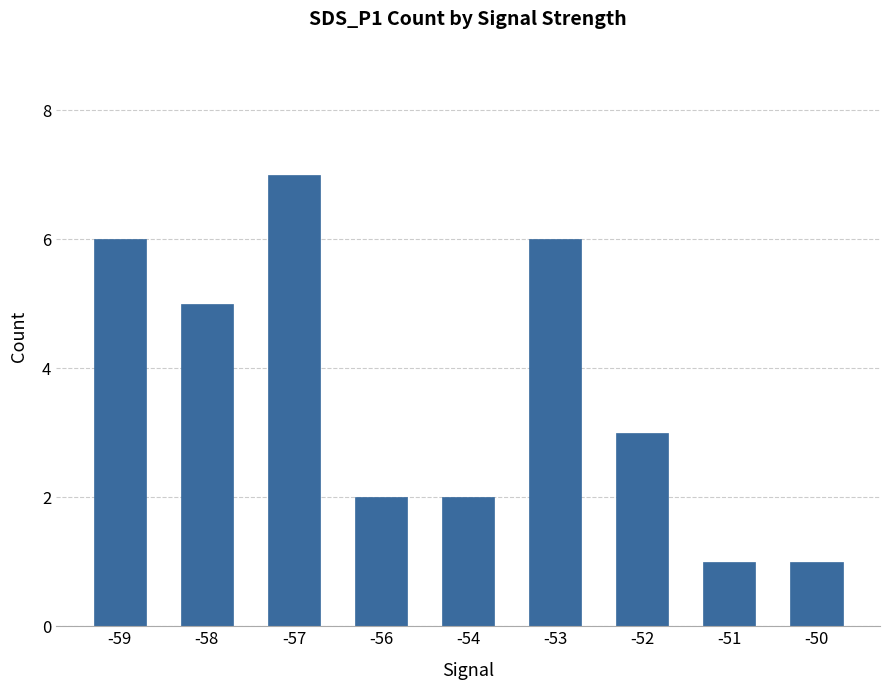

What is the difference between the values at -56 and -59?

4